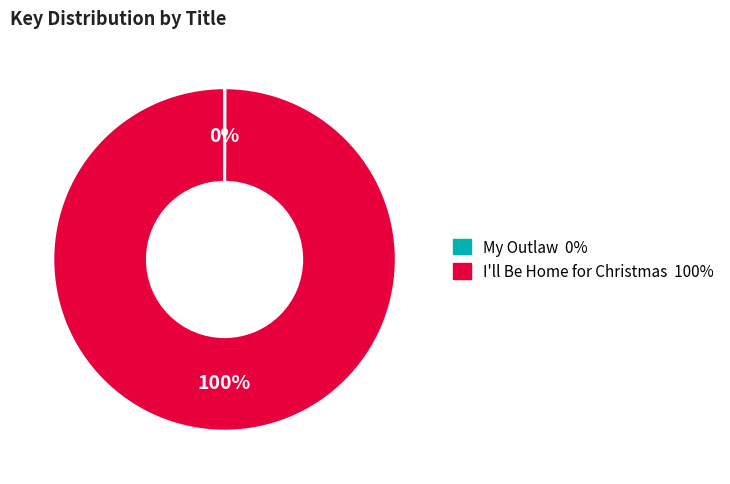

True or false: I'll Be Home for Christmas accounts for 87% of the total.

False